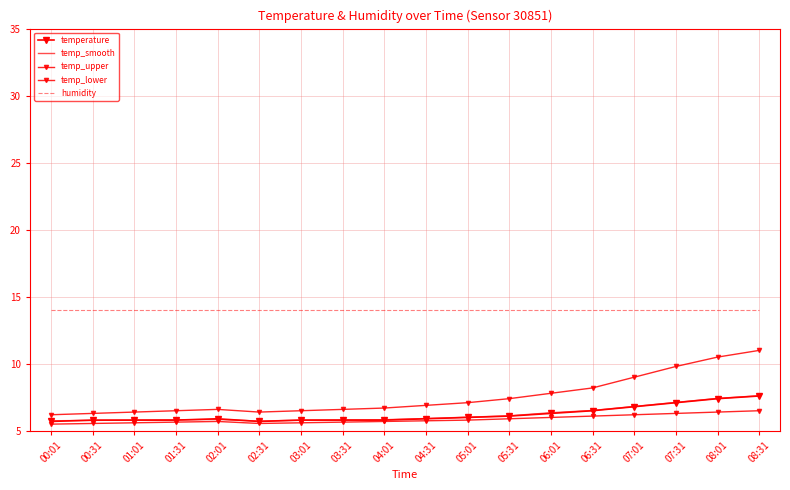

Reading left to right, extract all data points from this chart.

temperature: 00:01=5.7	00:31=5.8	01:01=5.8	01:31=5.8	02:01=5.9	02:31=5.7	03:01=5.8	03:31=5.8	04:01=5.8	04:31=5.9	05:01=6.0	05:31=6.1	06:01=6.3	06:31=6.5	07:01=6.8	07:31=7.1	08:01=7.4	08:31=7.6
temp_smooth: 00:01=5.8	00:31=5.8	01:01=5.8	01:31=5.8	02:01=5.8	02:31=5.7	03:01=5.8	03:31=5.8	04:01=5.8	04:31=5.9	05:01=6.0	05:31=6.1	06:01=6.3	06:31=6.5	07:01=6.8	07:31=7.1	08:01=7.4	08:31=7.6
temp_upper: 00:01=6.2	00:31=6.3	01:01=6.4	01:31=6.5	02:01=6.6	02:31=6.4	03:01=6.5	03:31=6.6	04:01=6.7	04:31=6.9	05:01=7.1	05:31=7.4	06:01=7.8	06:31=8.2	07:01=9.0	07:31=9.8	08:01=10.5	08:31=11.0
temp_lower: 00:01=5.5	00:31=5.5	01:01=5.6	01:31=5.7	02:01=5.7	02:31=5.5	03:01=5.6	03:31=5.7	04:01=5.7	04:31=5.8	05:01=5.8	05:31=5.9	06:01=6.0	06:31=6.1	07:01=6.2	07:31=6.3	08:01=6.4	08:31=6.5
humidity: 00:01=14.0	00:31=14.0	01:01=14.0	01:31=14.0	02:01=14.0	02:31=14.0	03:01=14.0	03:31=14.0	04:01=14.0	04:31=14.0	05:01=14.0	05:31=14.0	06:01=14.0	06:31=14.0	07:01=14.0	07:31=14.0	08:01=14.0	08:31=14.0